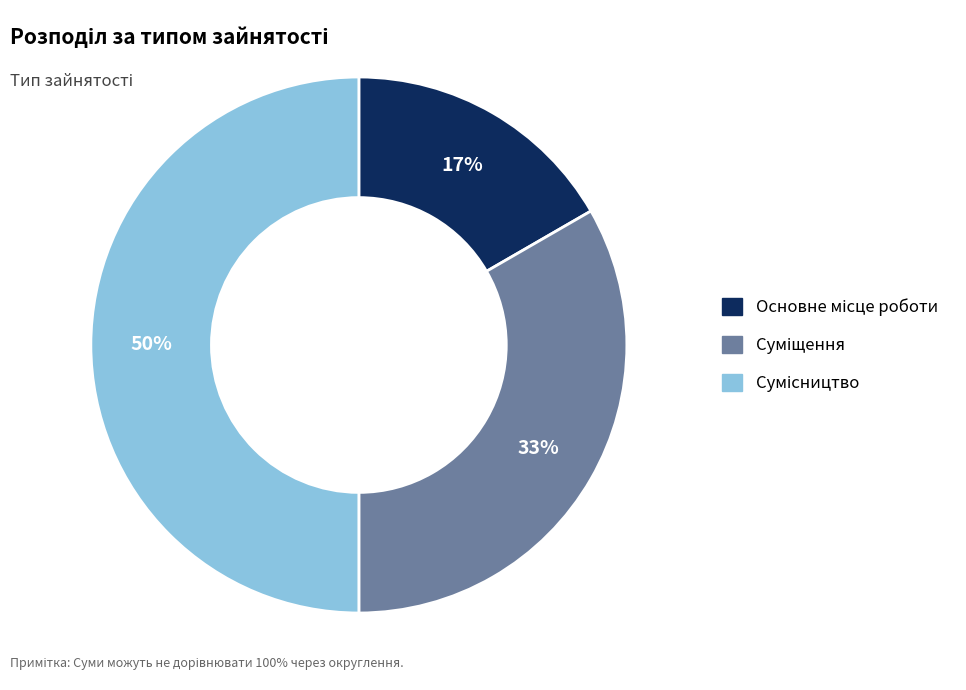

To the nearest percent, what is the average slice percentage?

33%